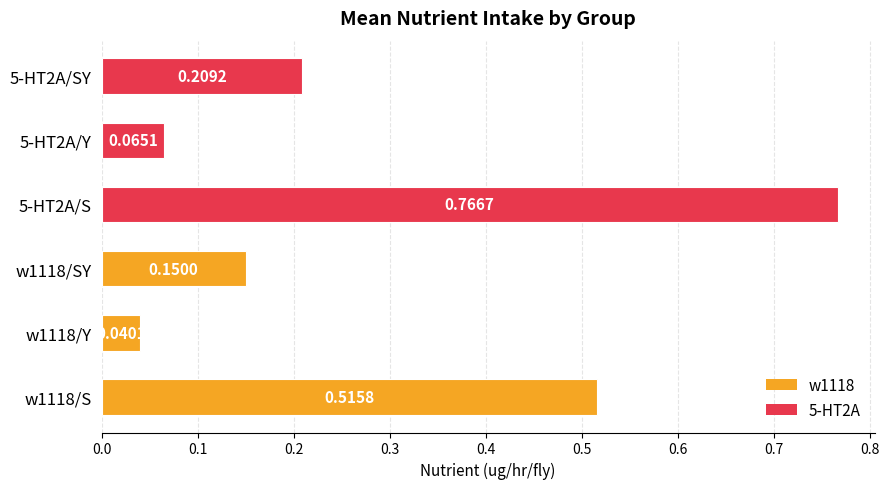

Which has a higher value, w1118/SY or w1118/Y?

w1118/SY